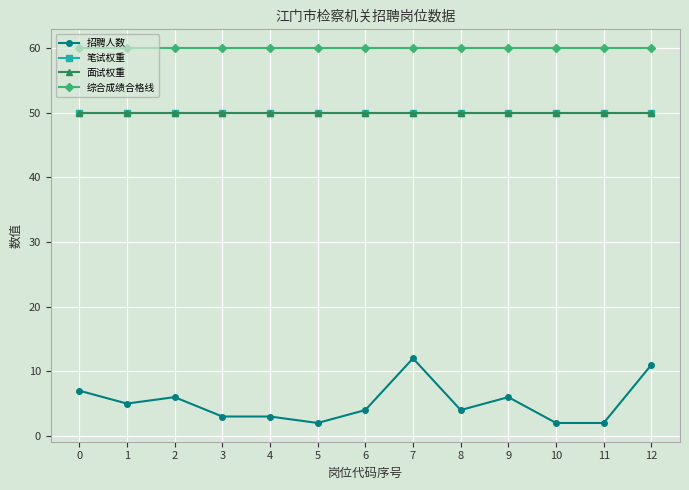

At how many categories does at least one series exceed 22?

13